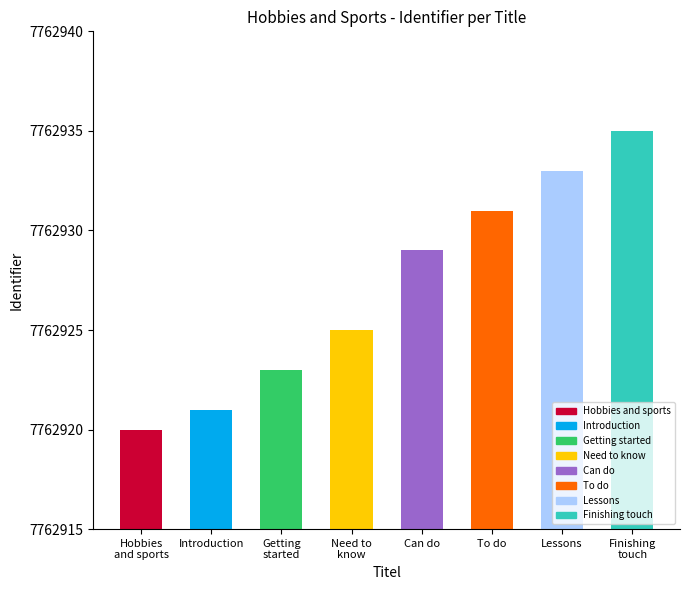

Reading right to left, transcribe all the data shown in this chart.

7762935	7762933	7762931	7762929	7762925	7762923	7762921	7762920